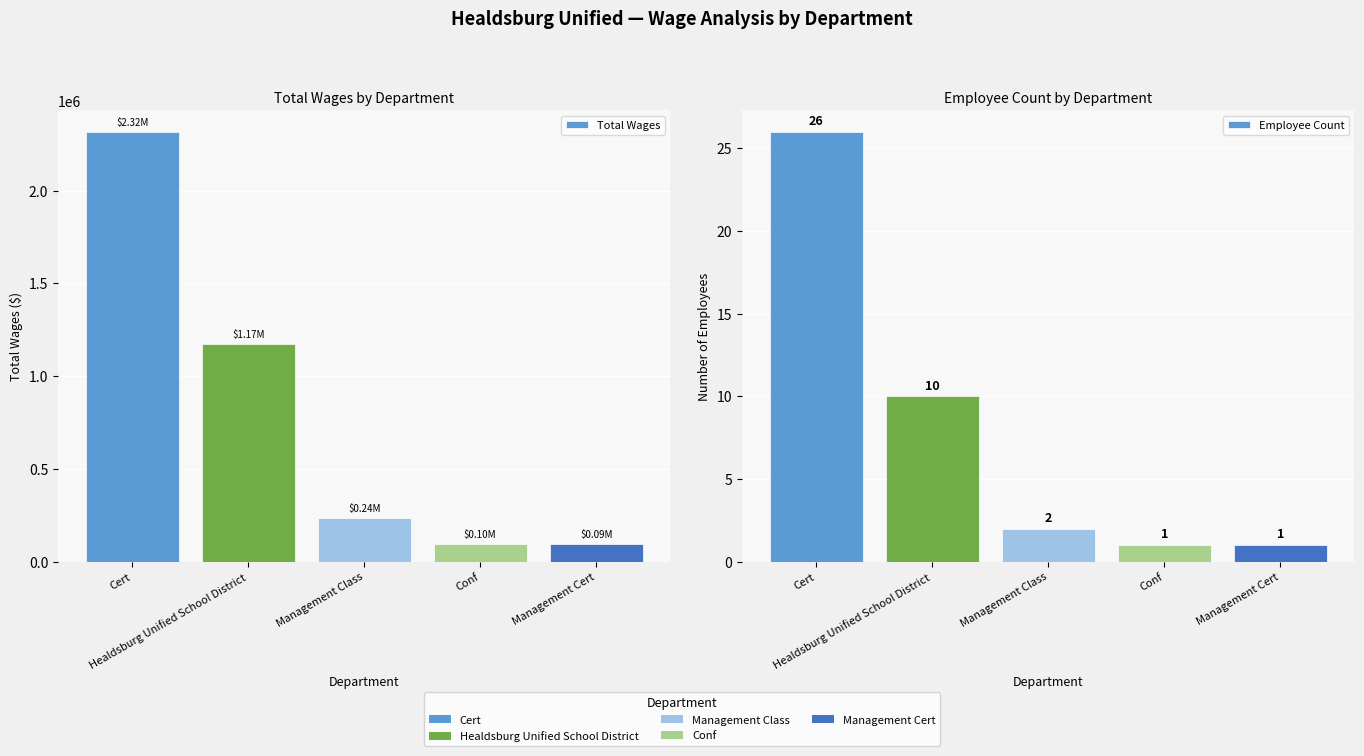

At how many categories does at least one series exceed 937534?

2